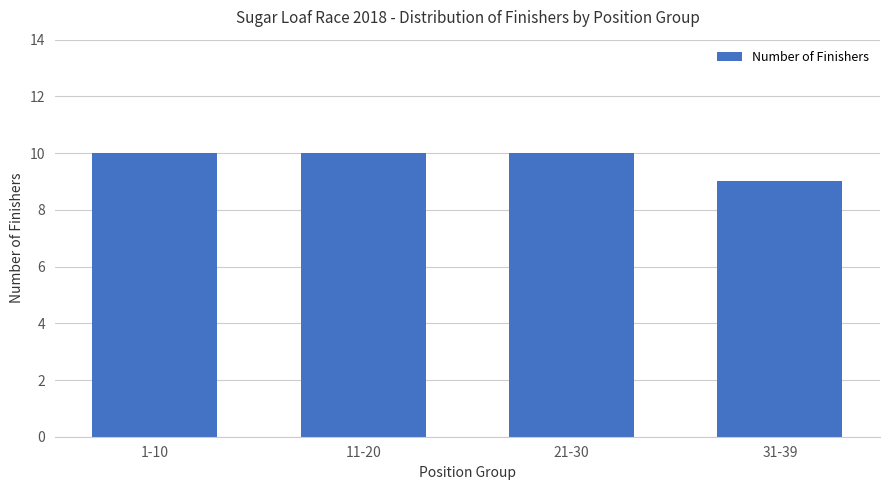

Where is the data nearest to the value 9?

31-39